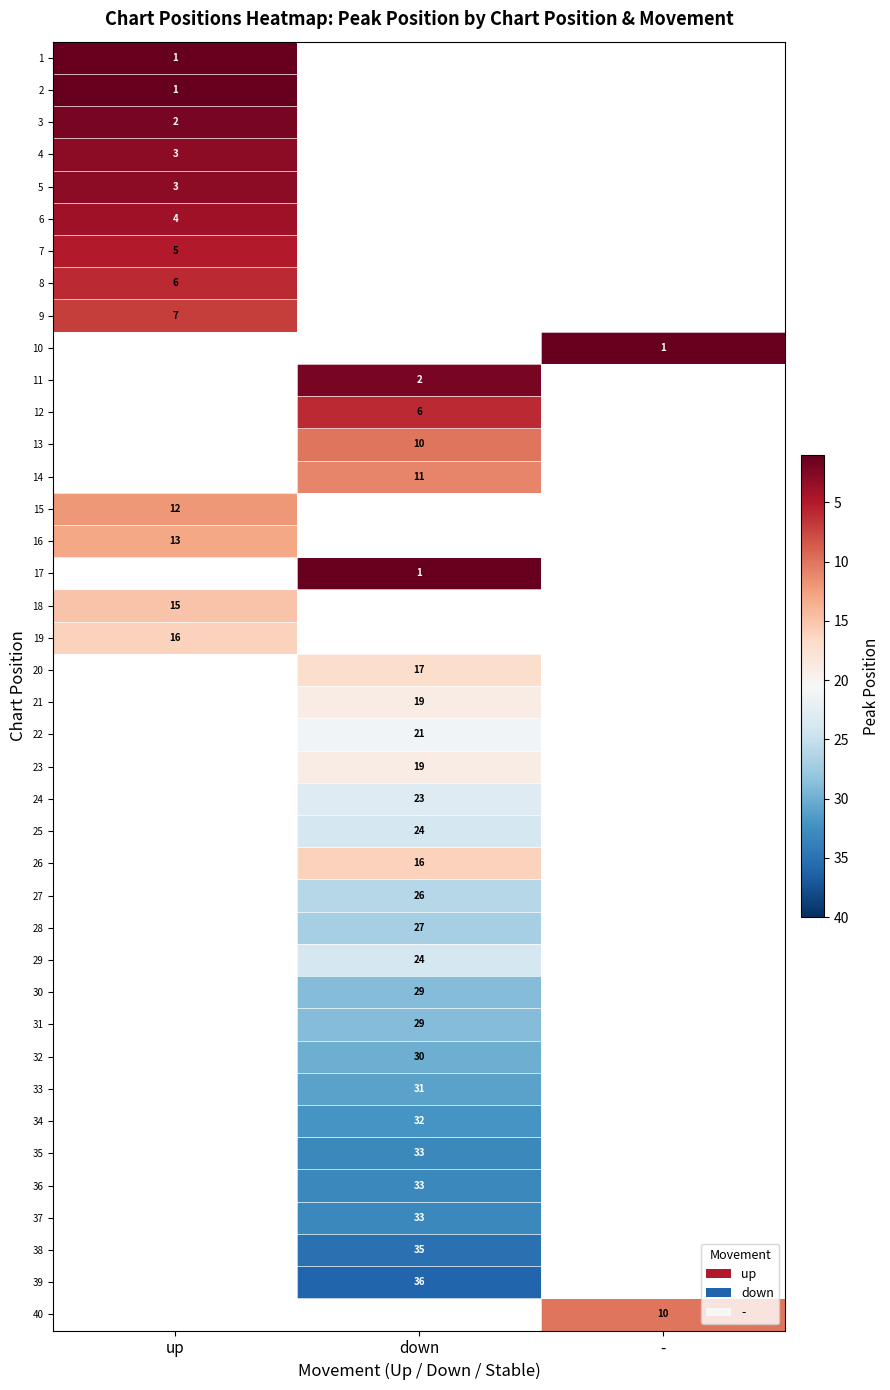

How many distinct data groups are displayed?

40